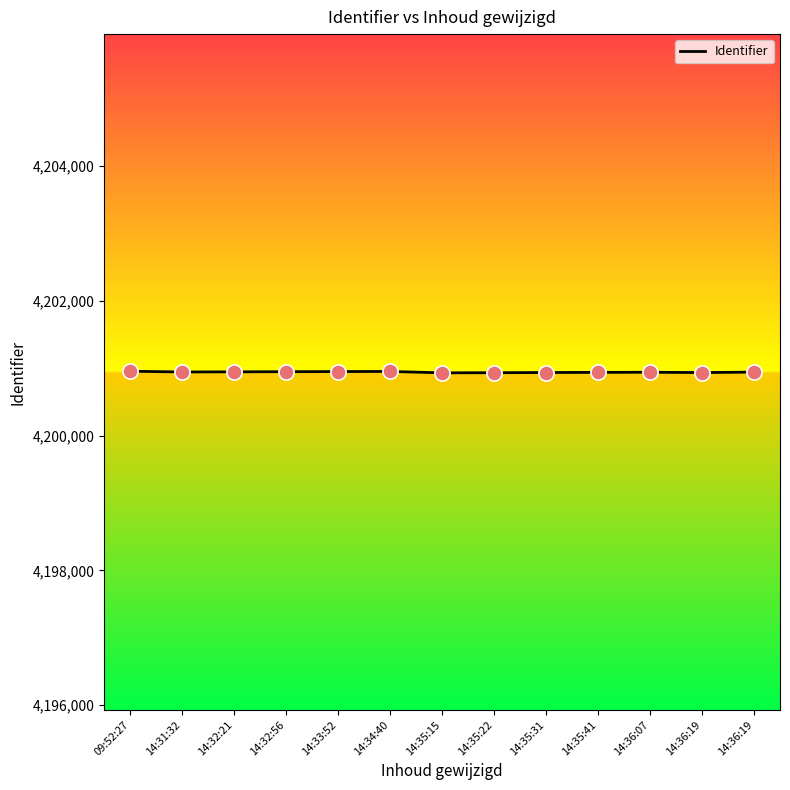

Which has a higher value, 14:35:22 or 14:32:21?

14:32:21